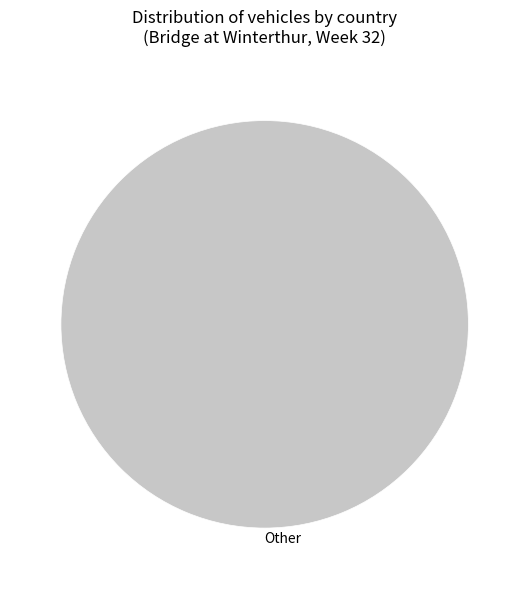

Is there any slice that represents more than half of the pie?

Yes